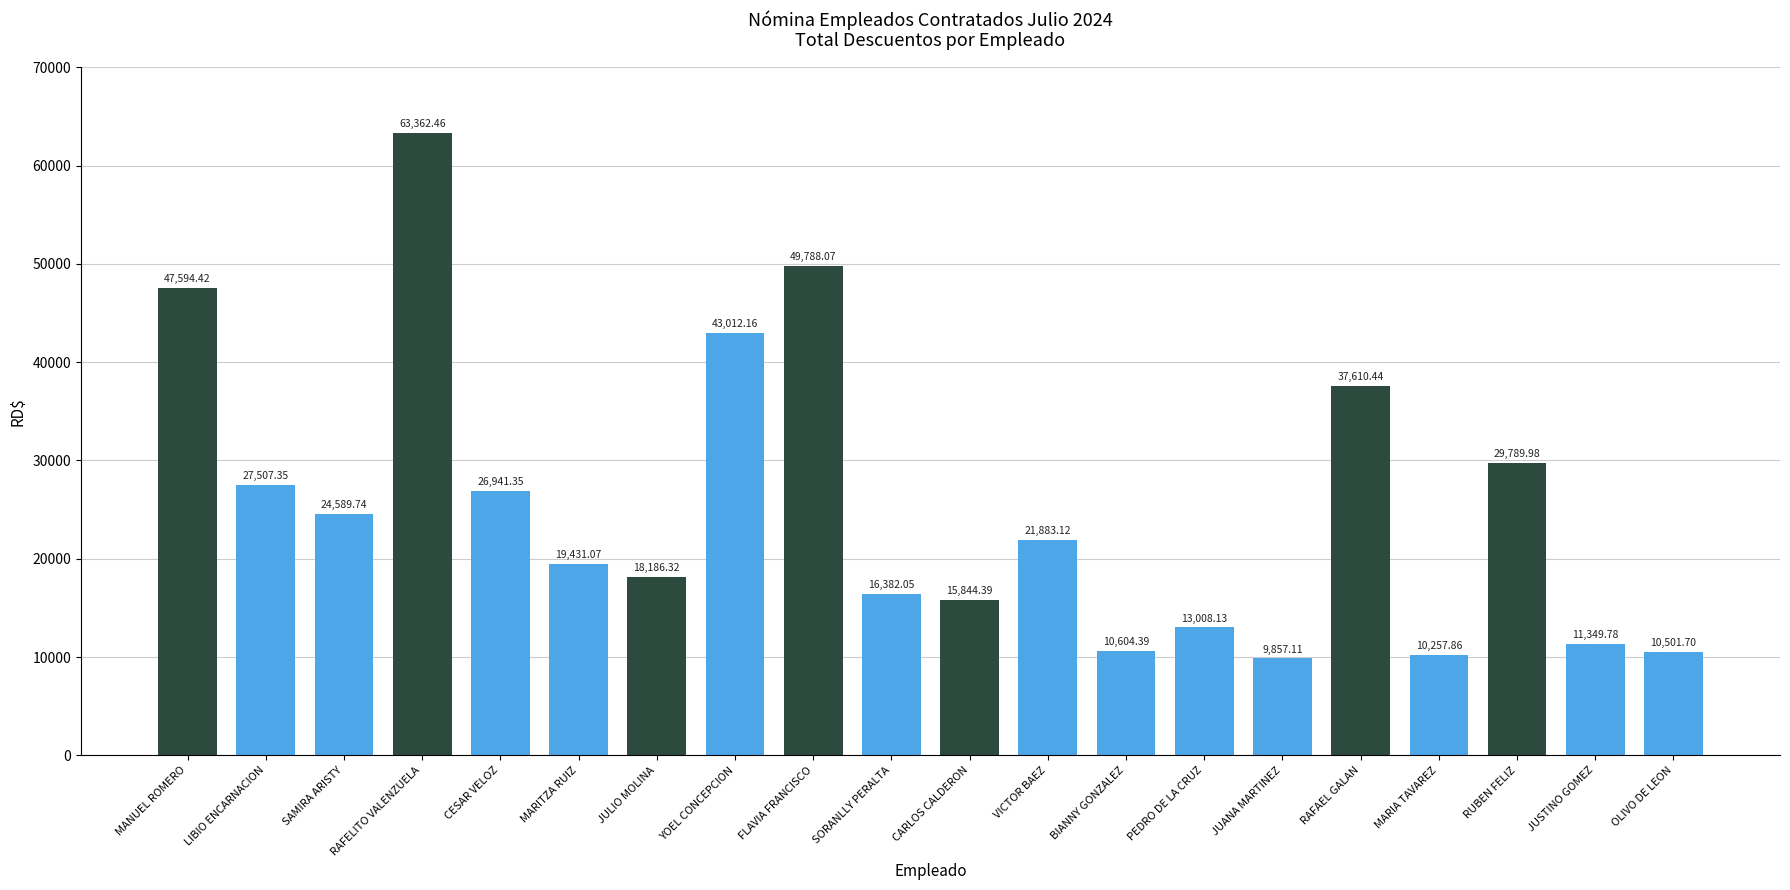

What is the average value?

25375.1